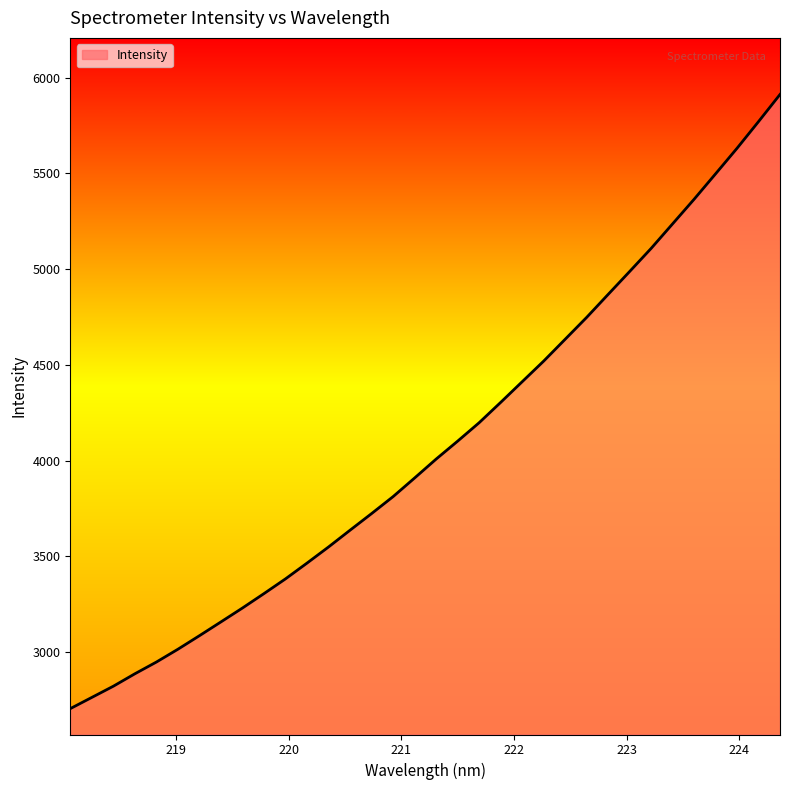

What is the smallest value displayed?

2703.4